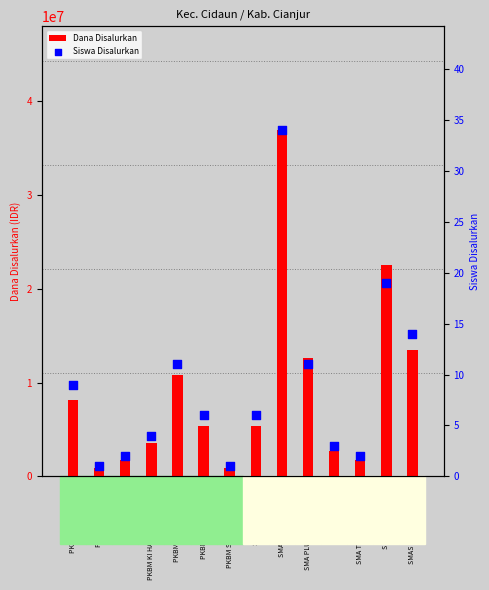

What is the total value across all series at PKBM KAWARGIAN?

900001